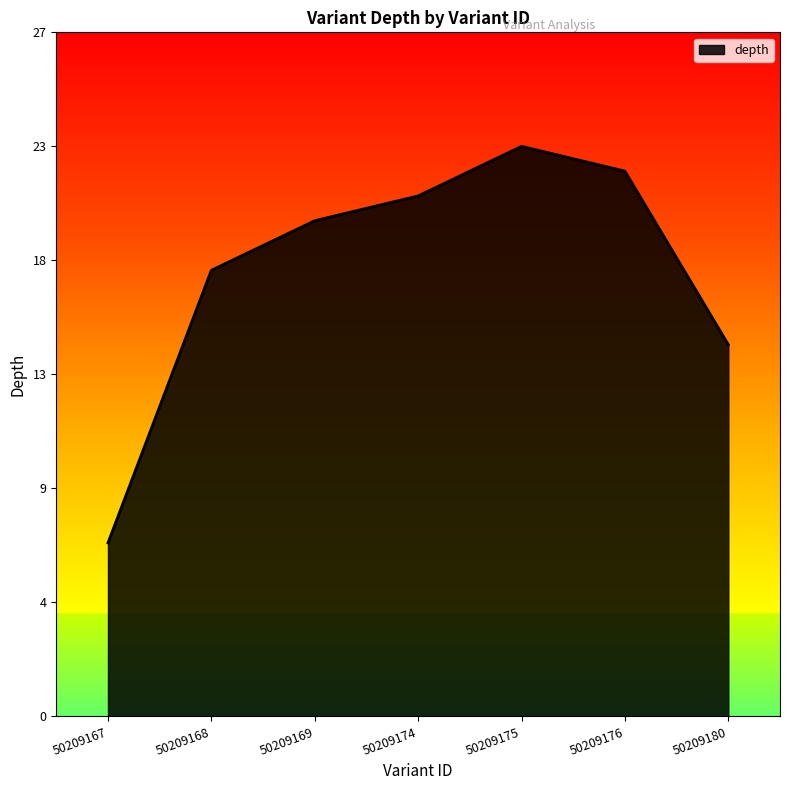

What is the sum of all values?

126